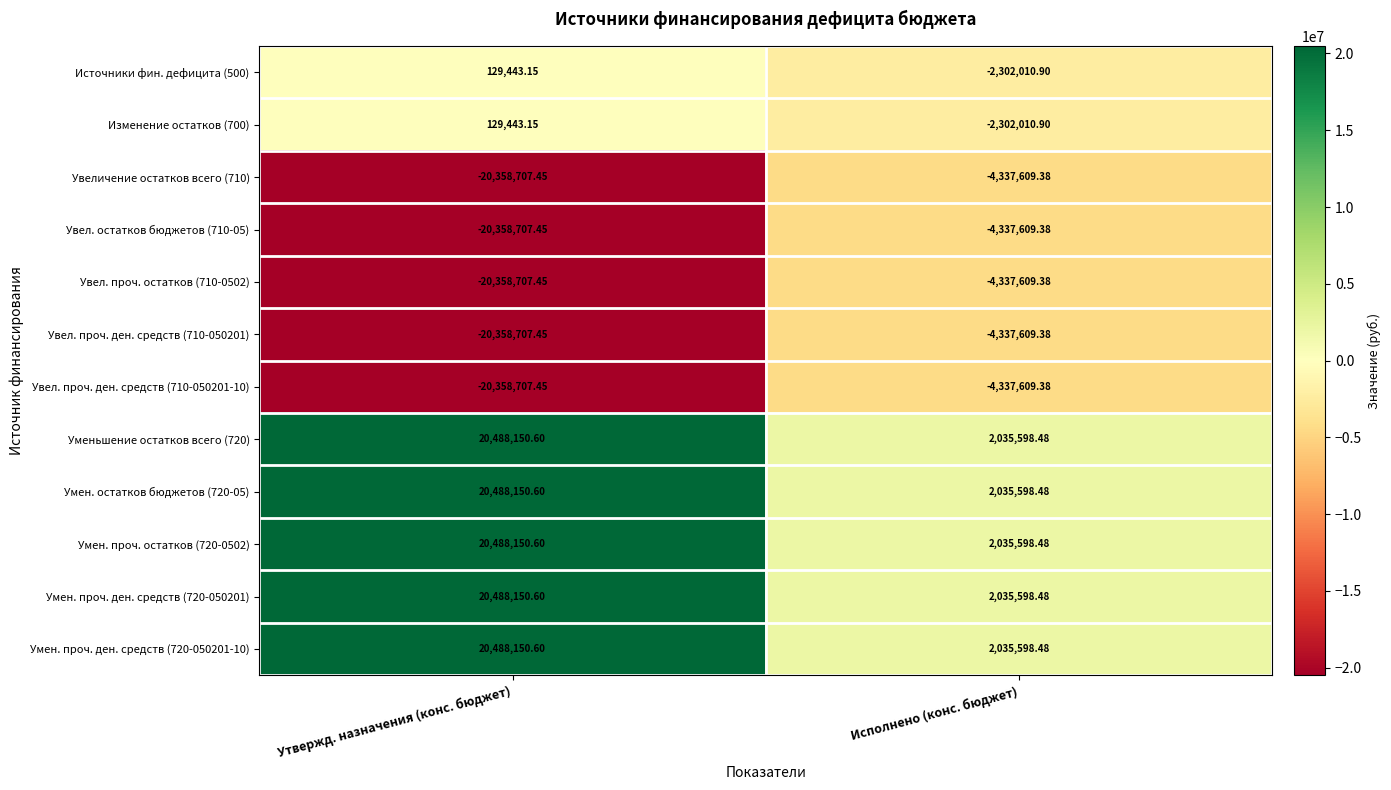

How many data points in Источники фин. дефицита (500) are less than 129443?

1